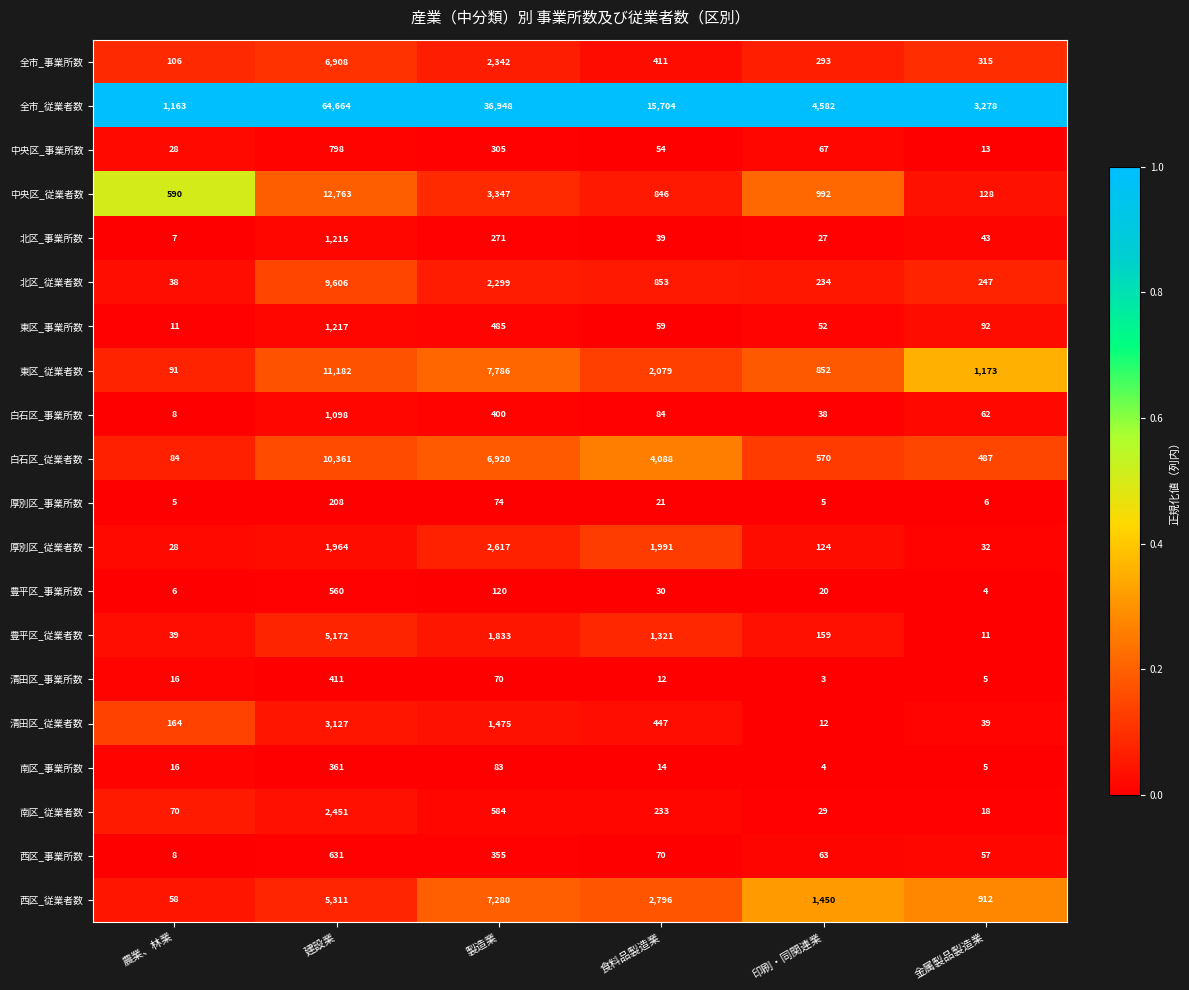

The 厚別区_従業者数 series shows 200 at 印刷・同関連業. True or false?

False